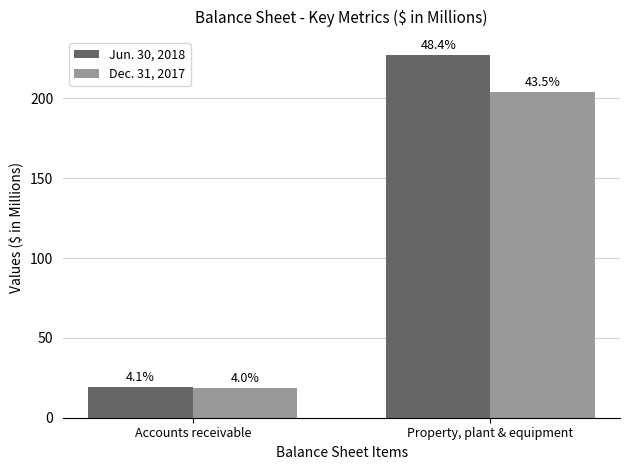

What is the minimum value for Dec. 31, 2017?

18.7